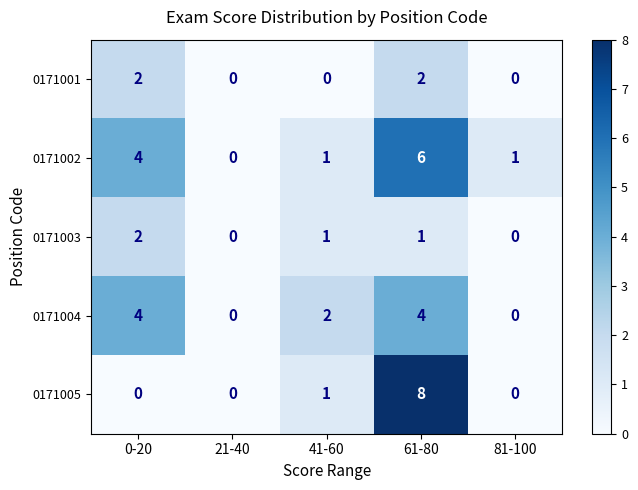

What is the sum of the 0171002 values at 0-20 and 41-60?

5